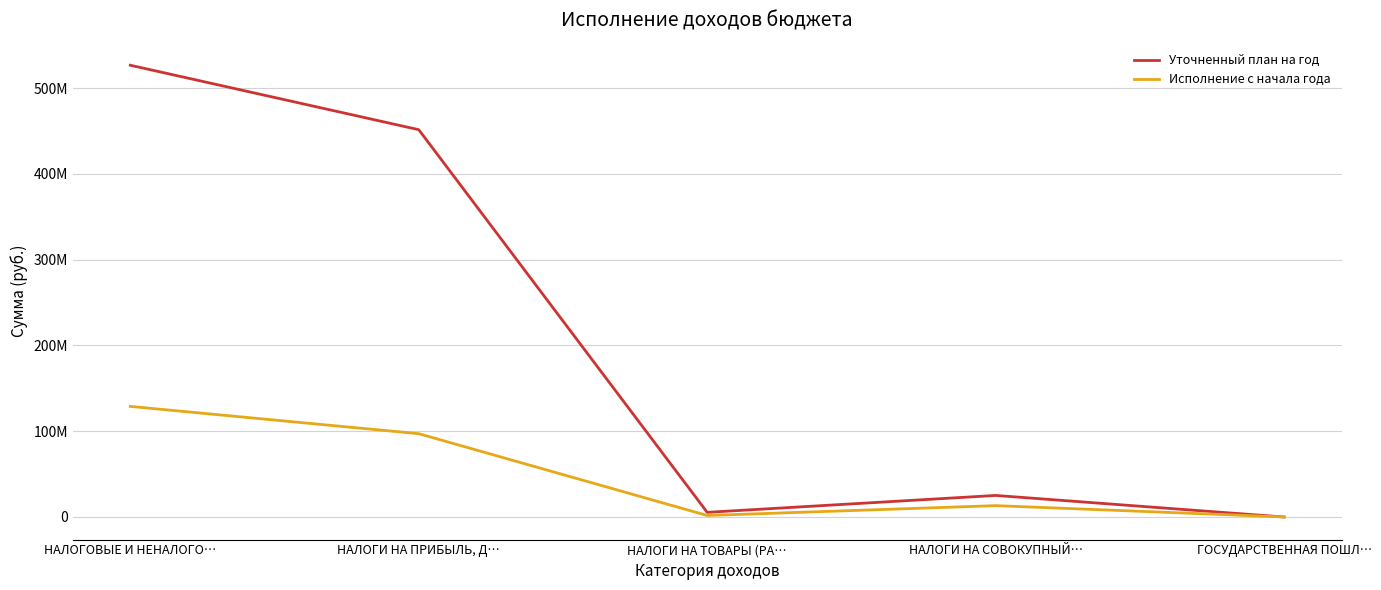

What is the difference between the highest and lowest values at НАЛОГОВЫЕ И НЕНАЛОГО…?

397813740.8